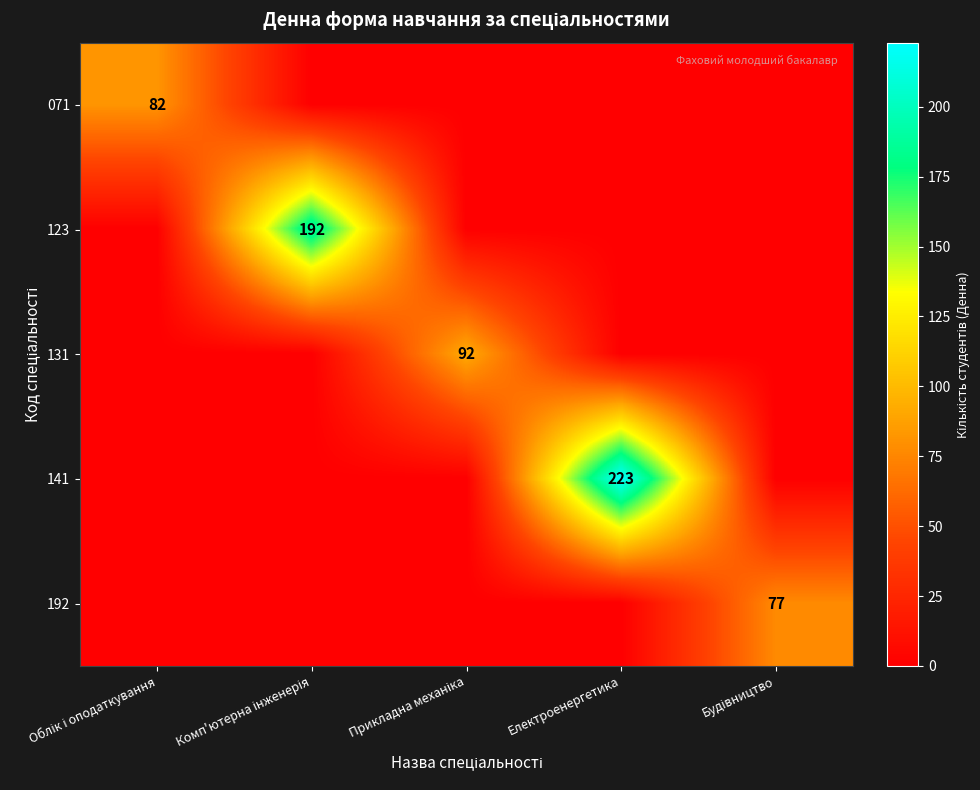

List the labels in order of 141 value, largest first.

Електроенергетика, Облік і оподаткування, Комп'ютерна інженерія, Прикладна механіка, Будівництво